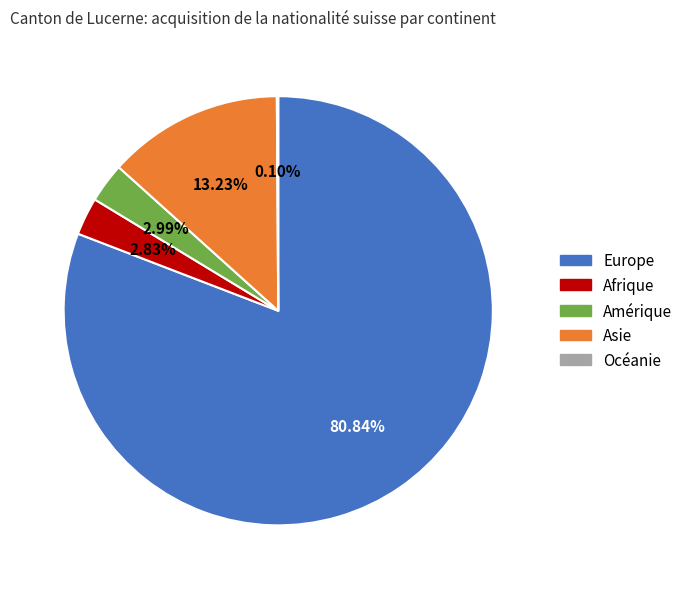

Which category has the biggest portion of the pie?

Europe